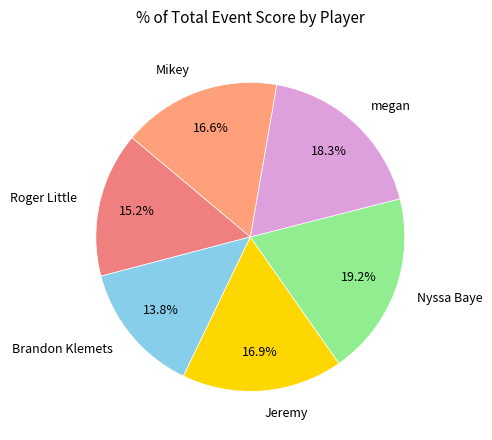

Which slice is the largest?

Nyssa Baye